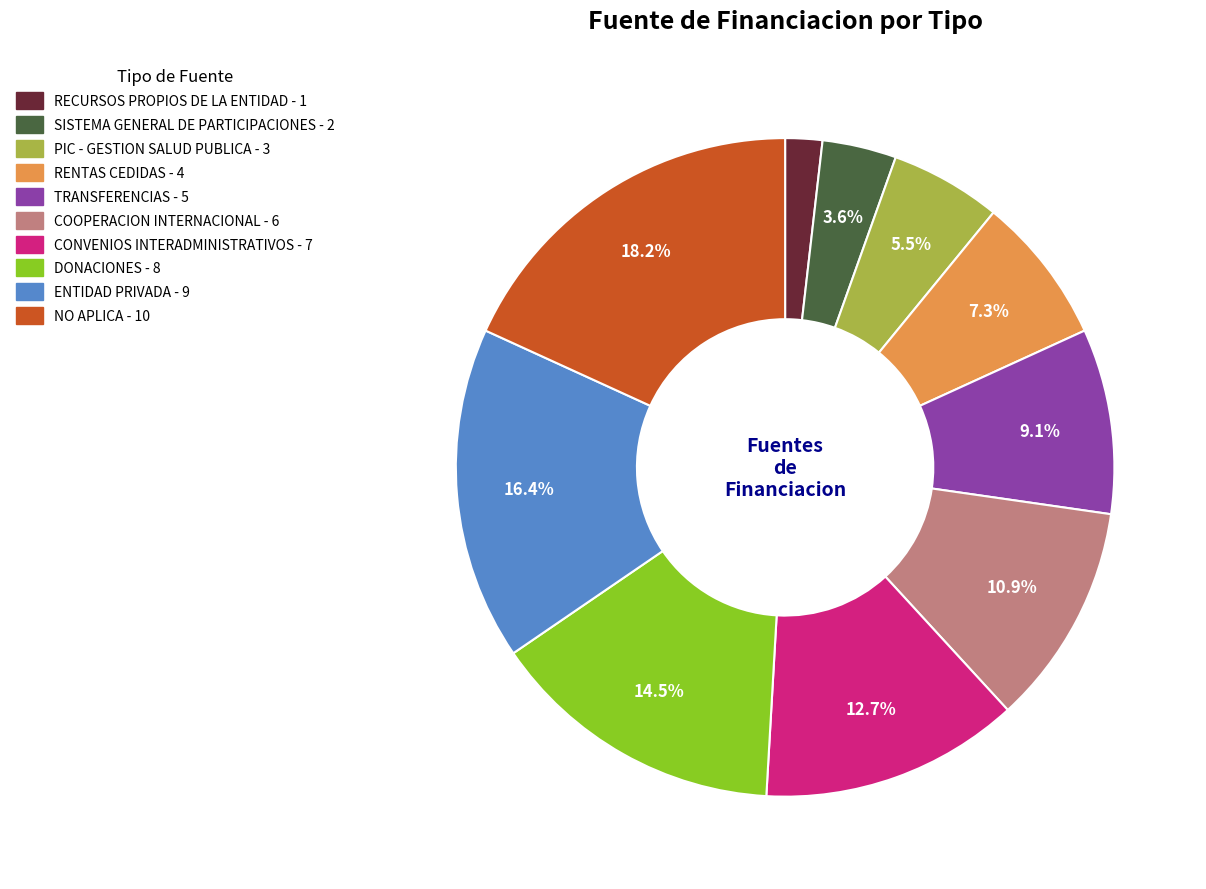

Rank the categories by value from lowest to highest.

RECURSOS PROPIOS DE LA ENTIDAD, SISTEMA GENERAL DE PARTICIPACIONES, PIC - GESTION SALUD PUBLICA, RENTAS CEDIDAS, TRANSFERENCIAS, COOPERACION INTERNACIONAL, CONVENIOS INTERADMINISTRATIVOS, DONACIONES, ENTIDAD PRIVADA, NO APLICA